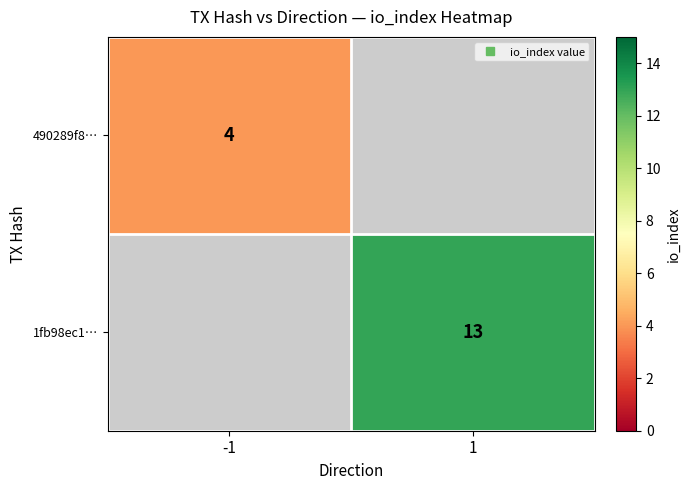

What is the smallest value displayed?

4.0